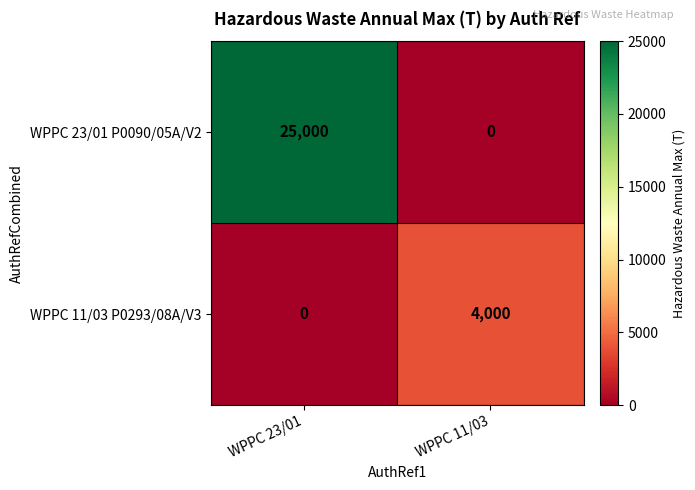

Rank the series by their average value, from lowest to highest.

WPPC 11/03 P0293/08A/V3, WPPC 23/01 P0090/05A/V2